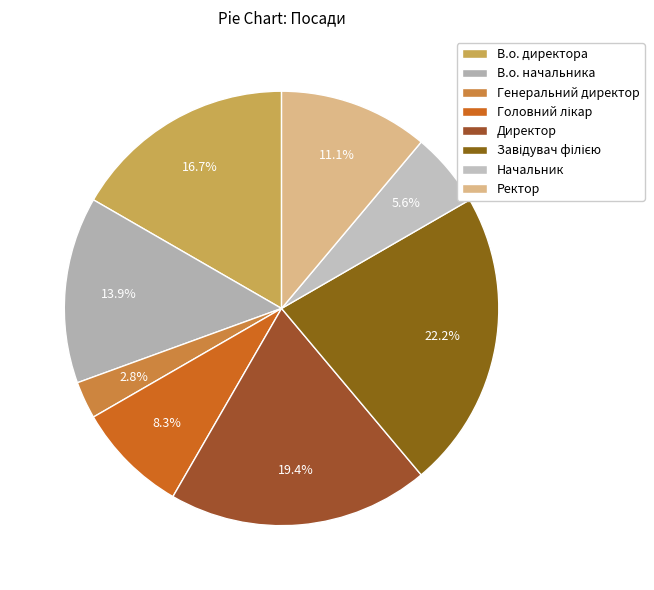

The Завідувач філією slice represents 22% of the pie. True or false?

True